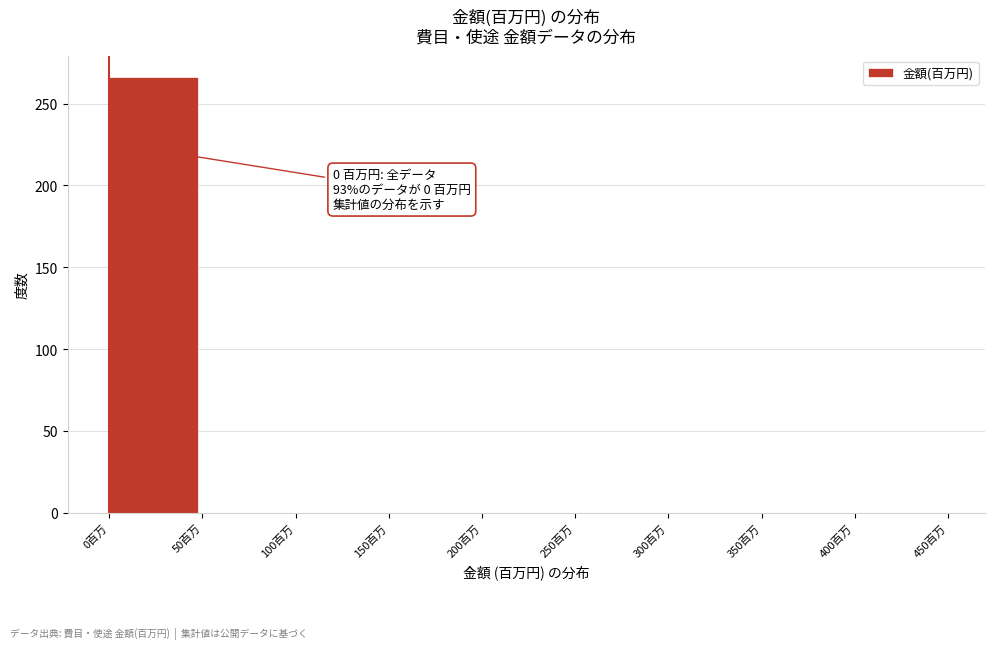

Over which range of the x-axis is the bar tallest?

0 to 50